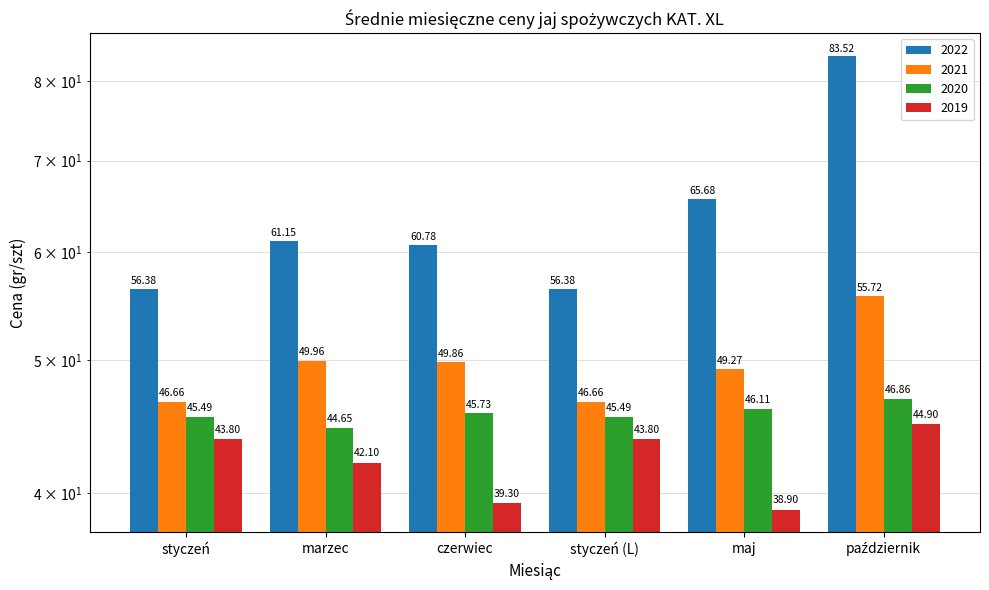

At which label does 2022 first exceed 61?

marzec